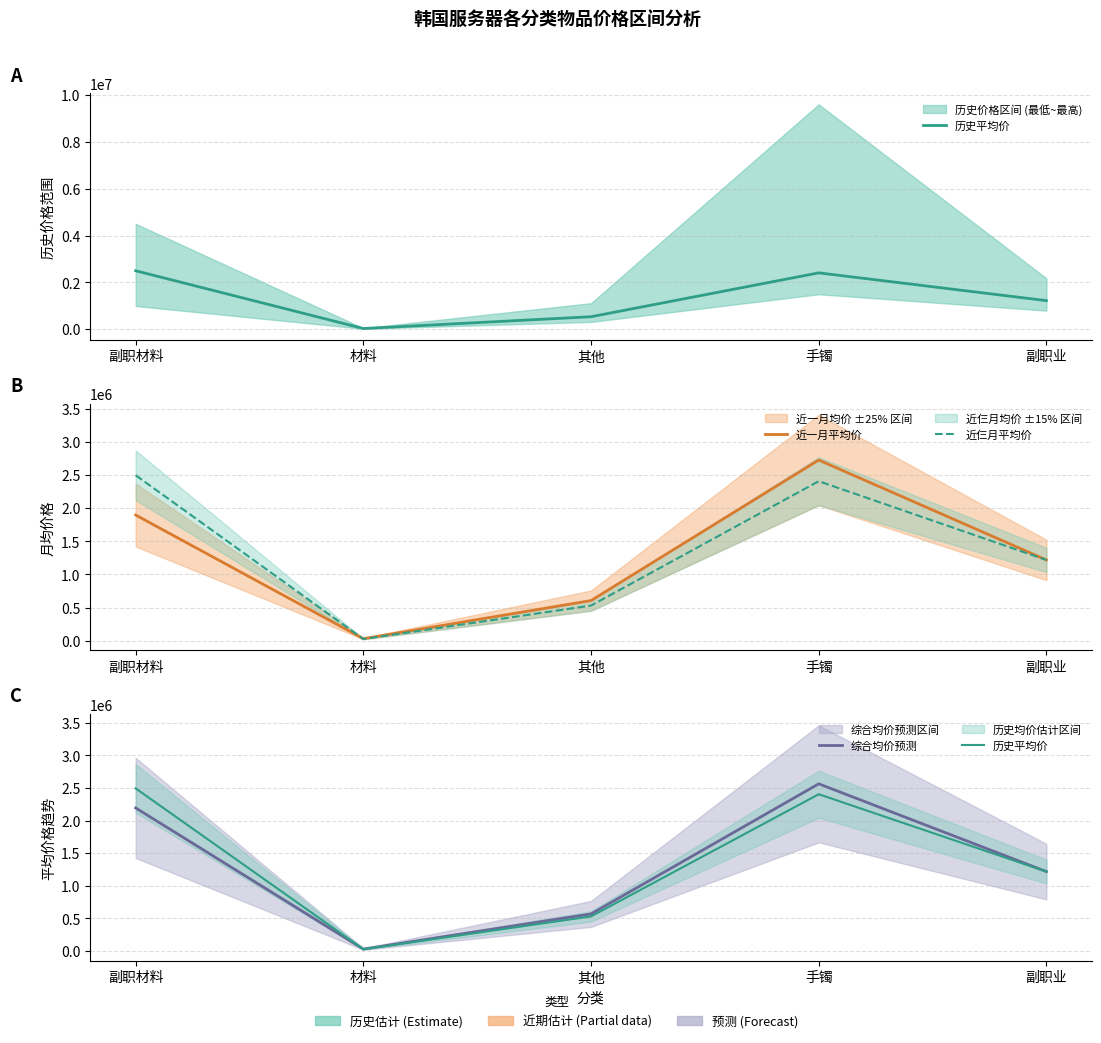

Which series changed the most between 副职材料 and 副职业?

历史平均价